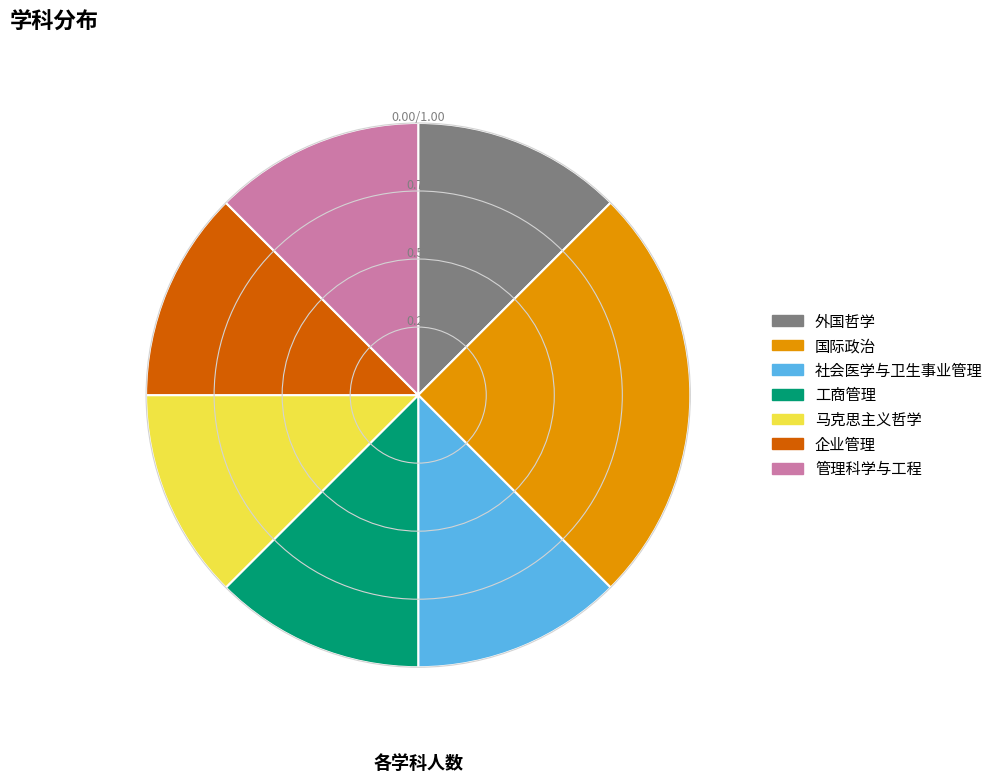

Approximately how many times larger is the value at 马克思主义哲学 compared to 企业管理?

1.0